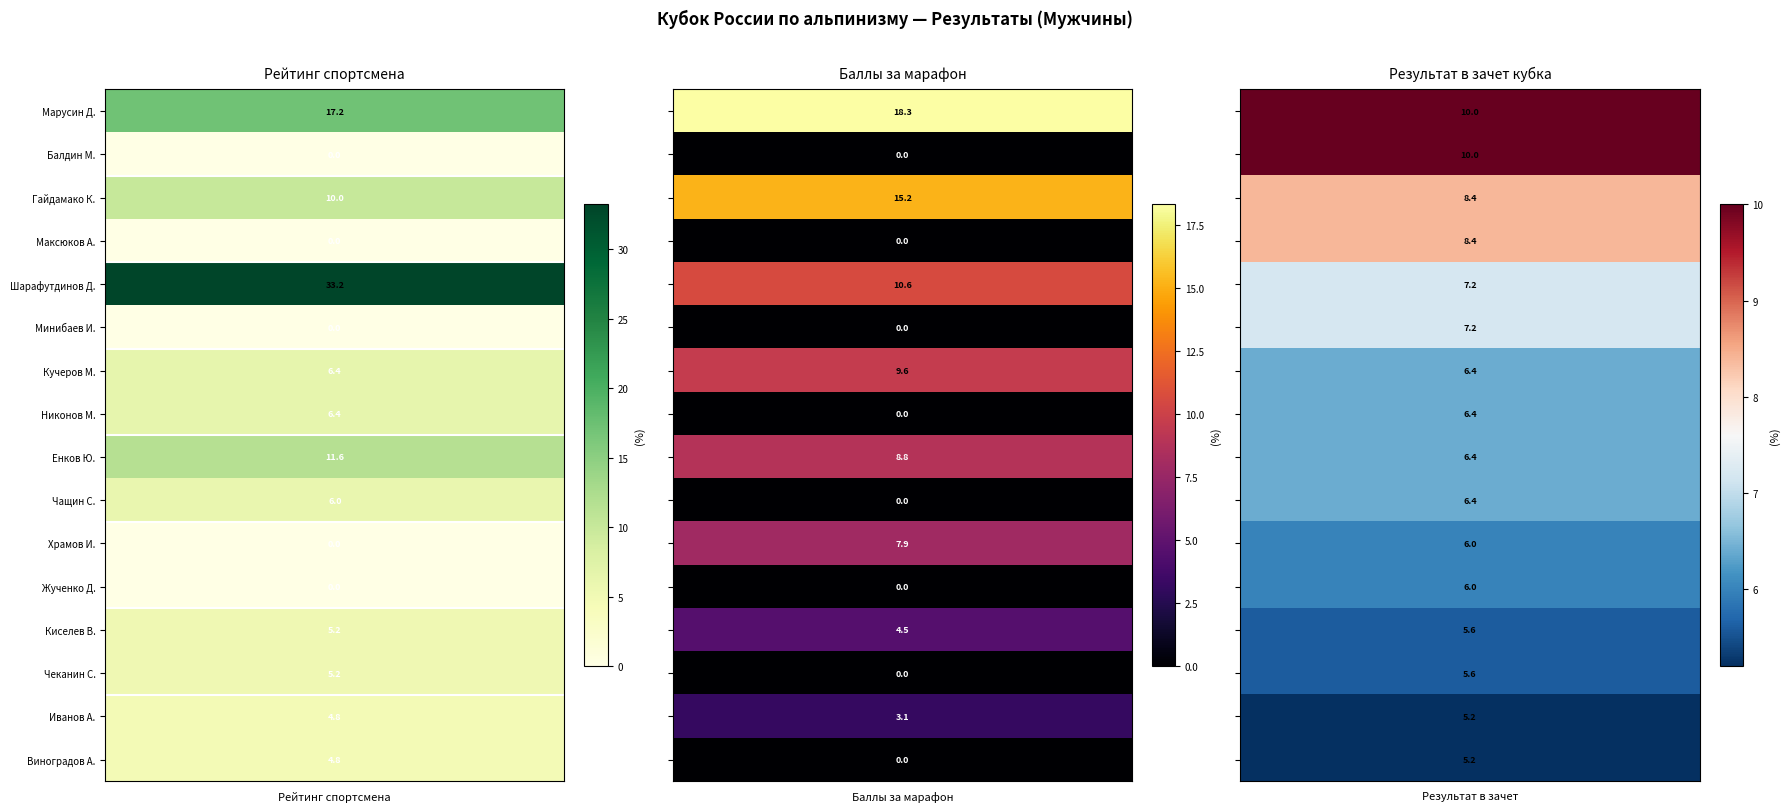

Is the value of Рейтинг спортсмена at 14 greater than the value of Баллы за марафон at 9?

Yes